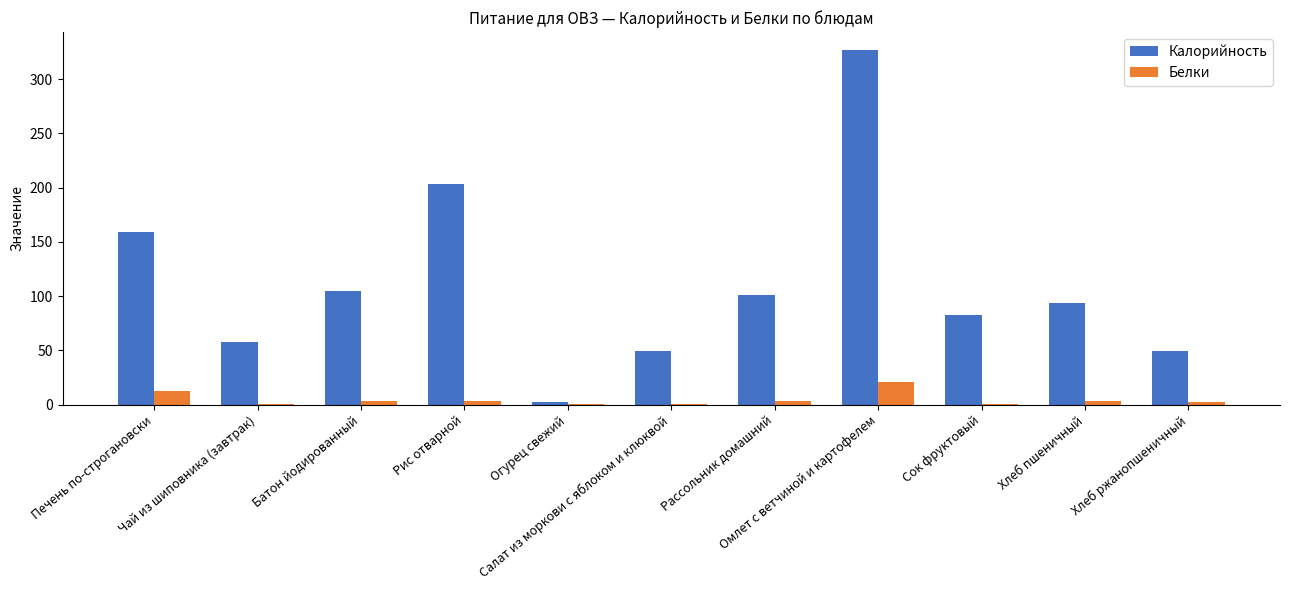

What is the sum of all Калорийность values?

1230.4